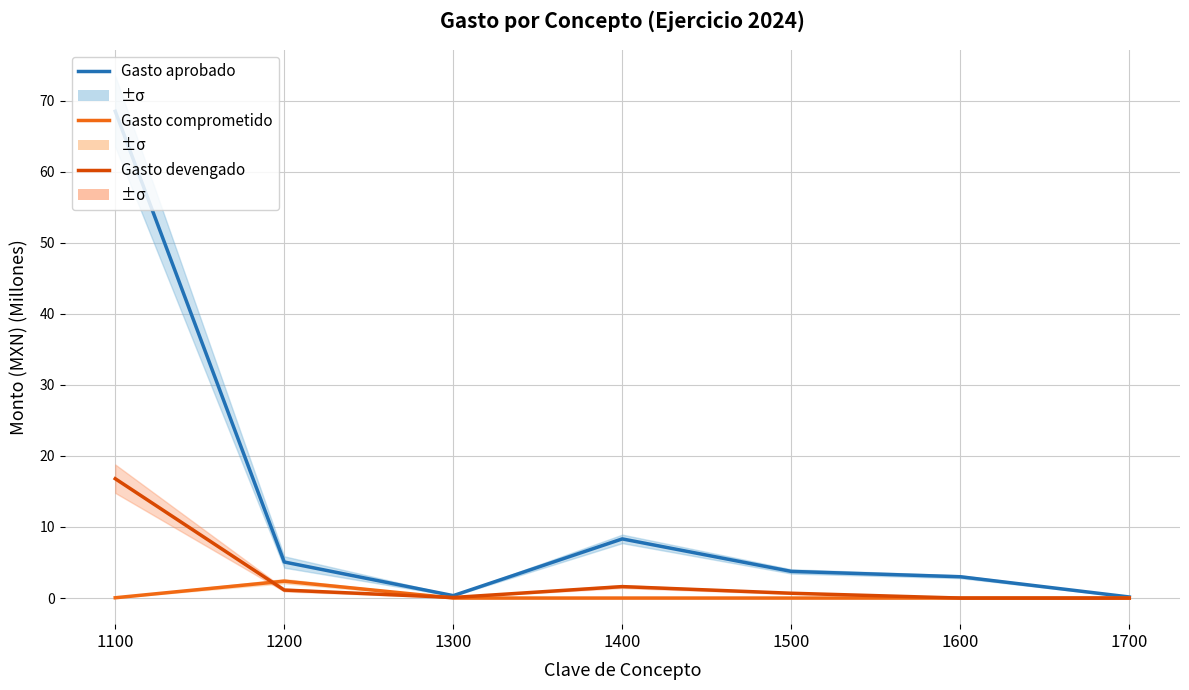

What is the total value across all series at 1200?

8.6